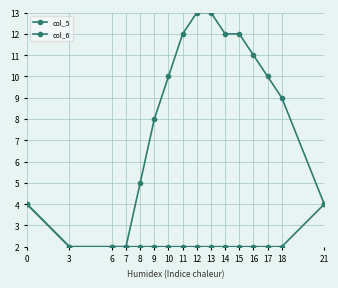

How many data points does each series have?

16